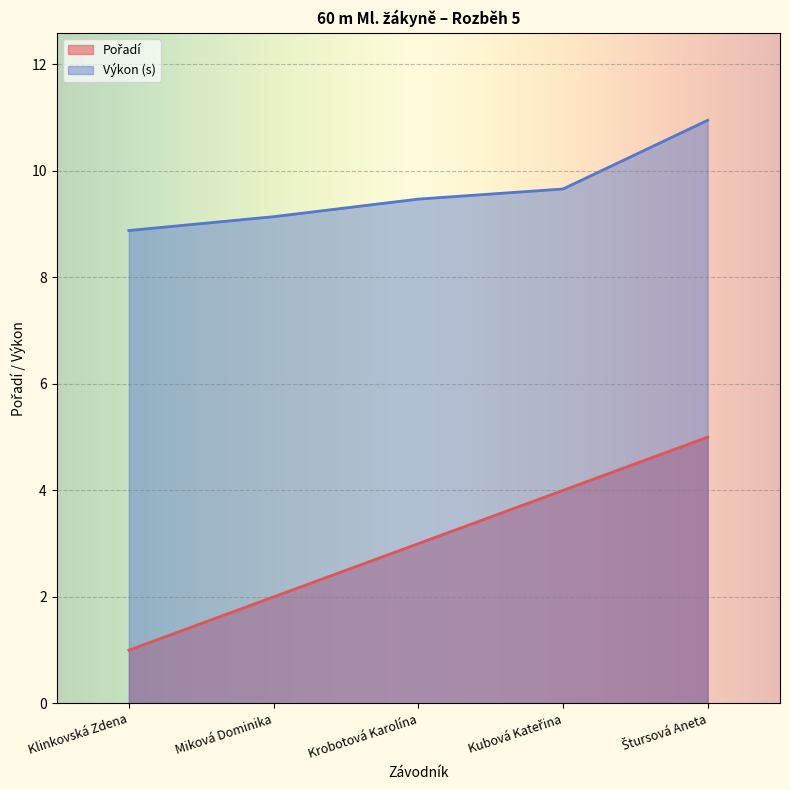

True or false: the data shows 2 at Klinkovská Zdena.

False